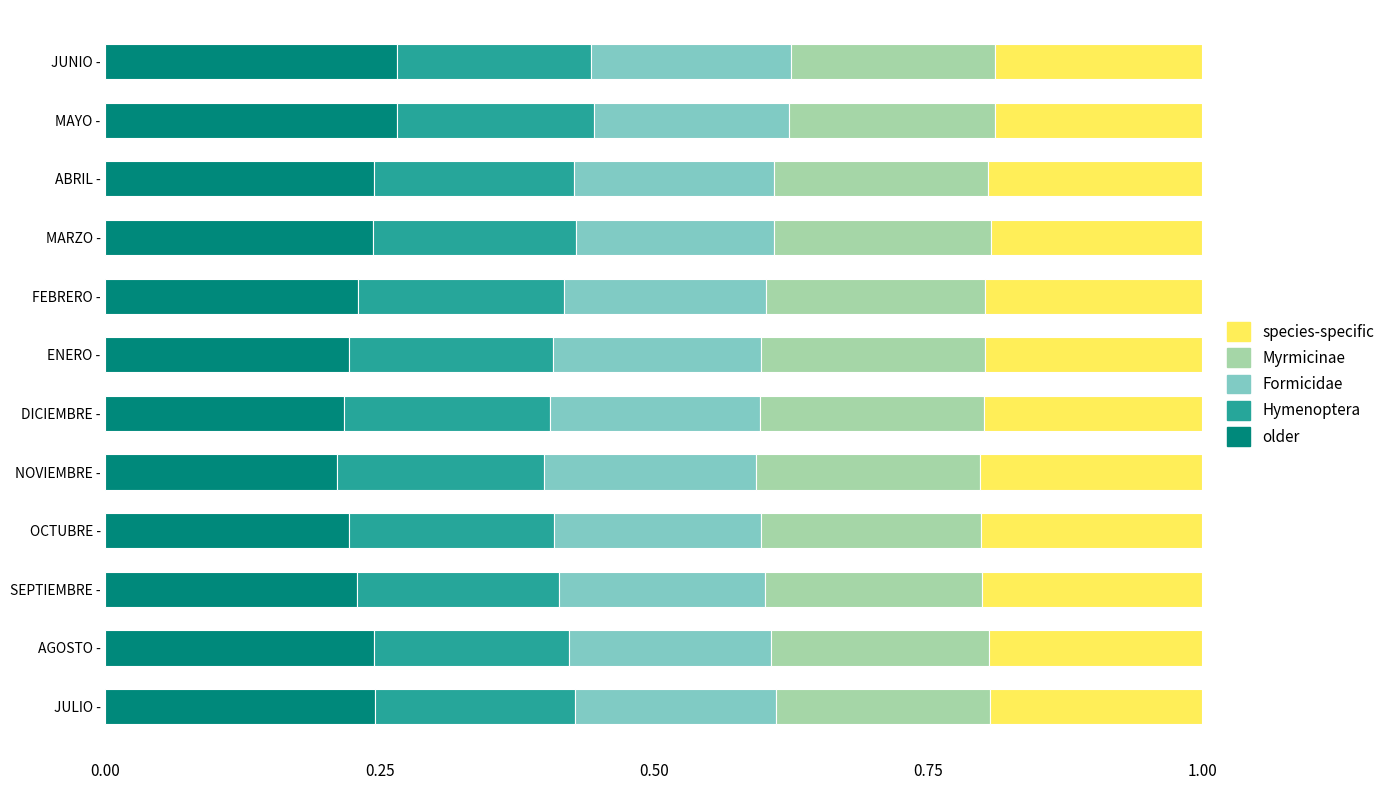

What is the sum of the older values at NOVIEMBRE - and JUNIO -?

0.5